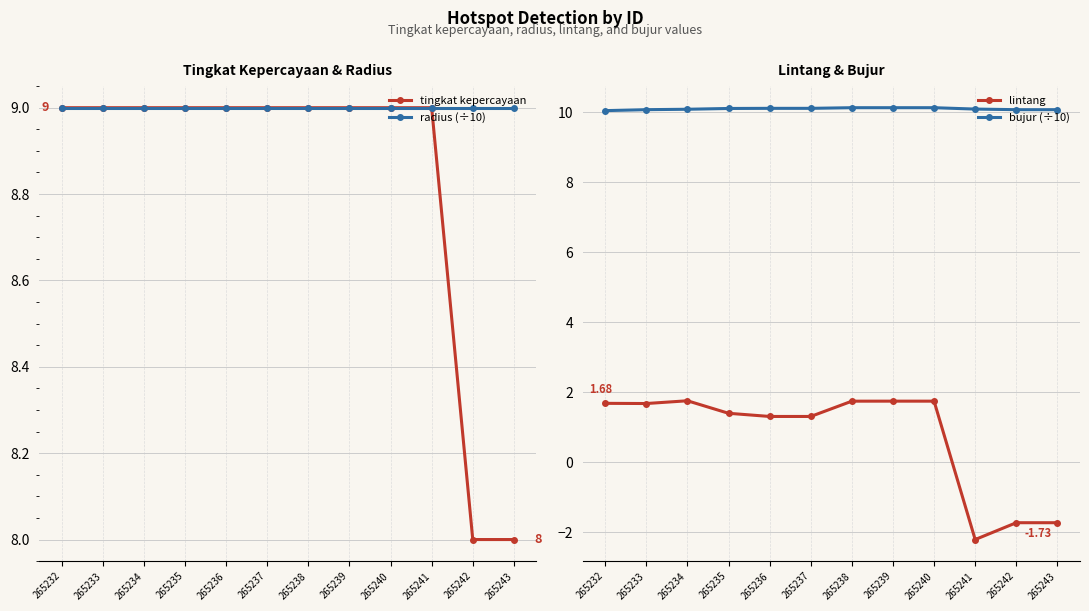

Rank the categories by lintang value from lowest to highest.

265241, 265243, 265242, 265236, 265237, 265235, 265233, 265232, 265238, 265240, 265239, 265234